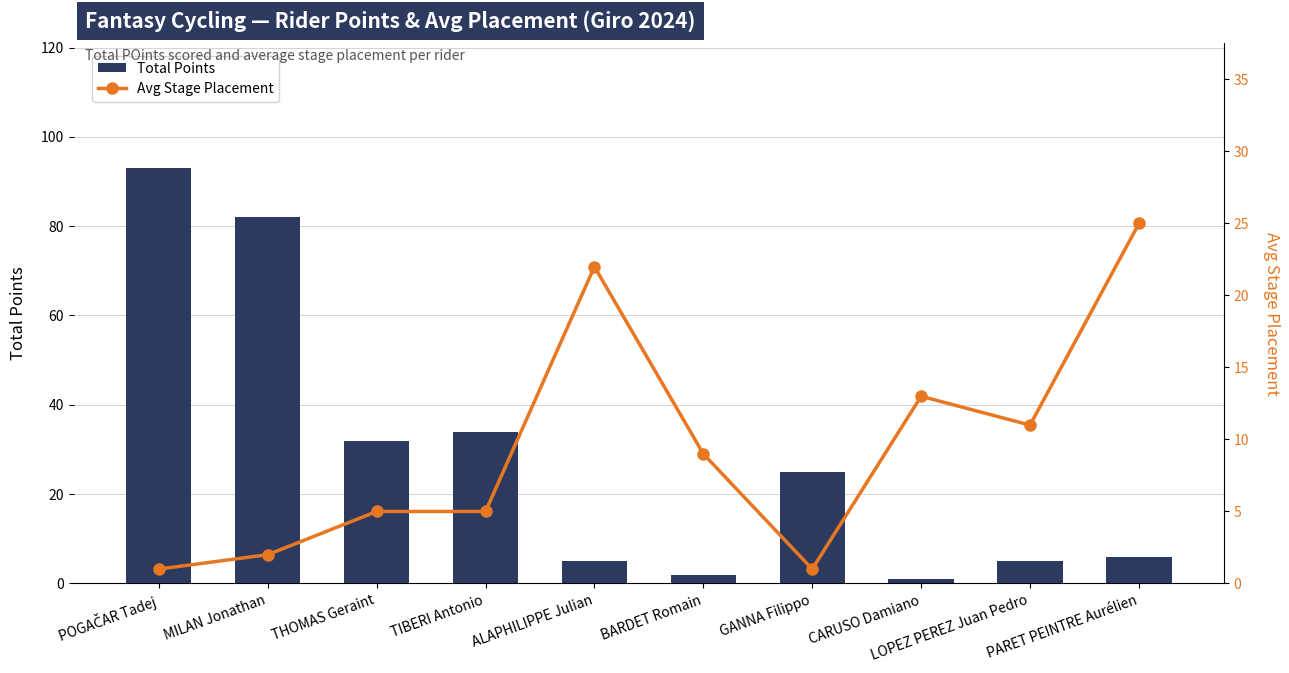

What is the sum of all Total Points values?

285